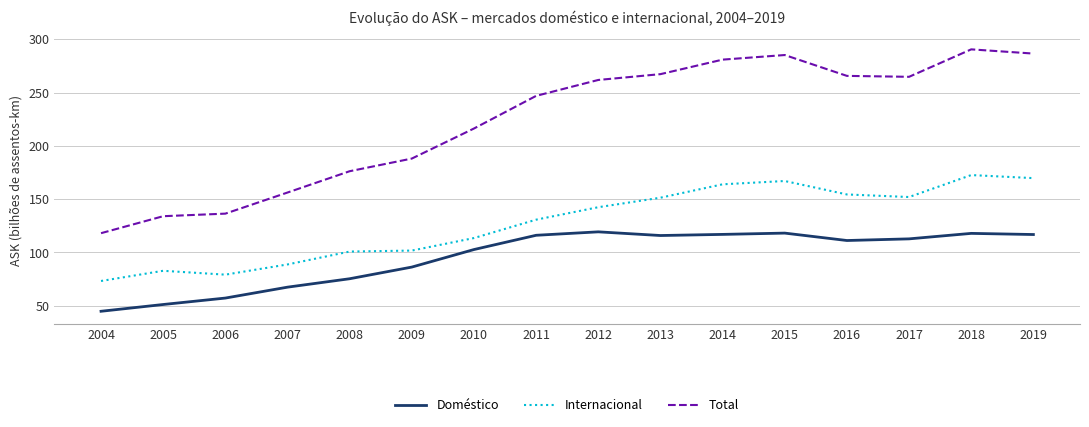

What is the maximum value for Doméstico?

119.4